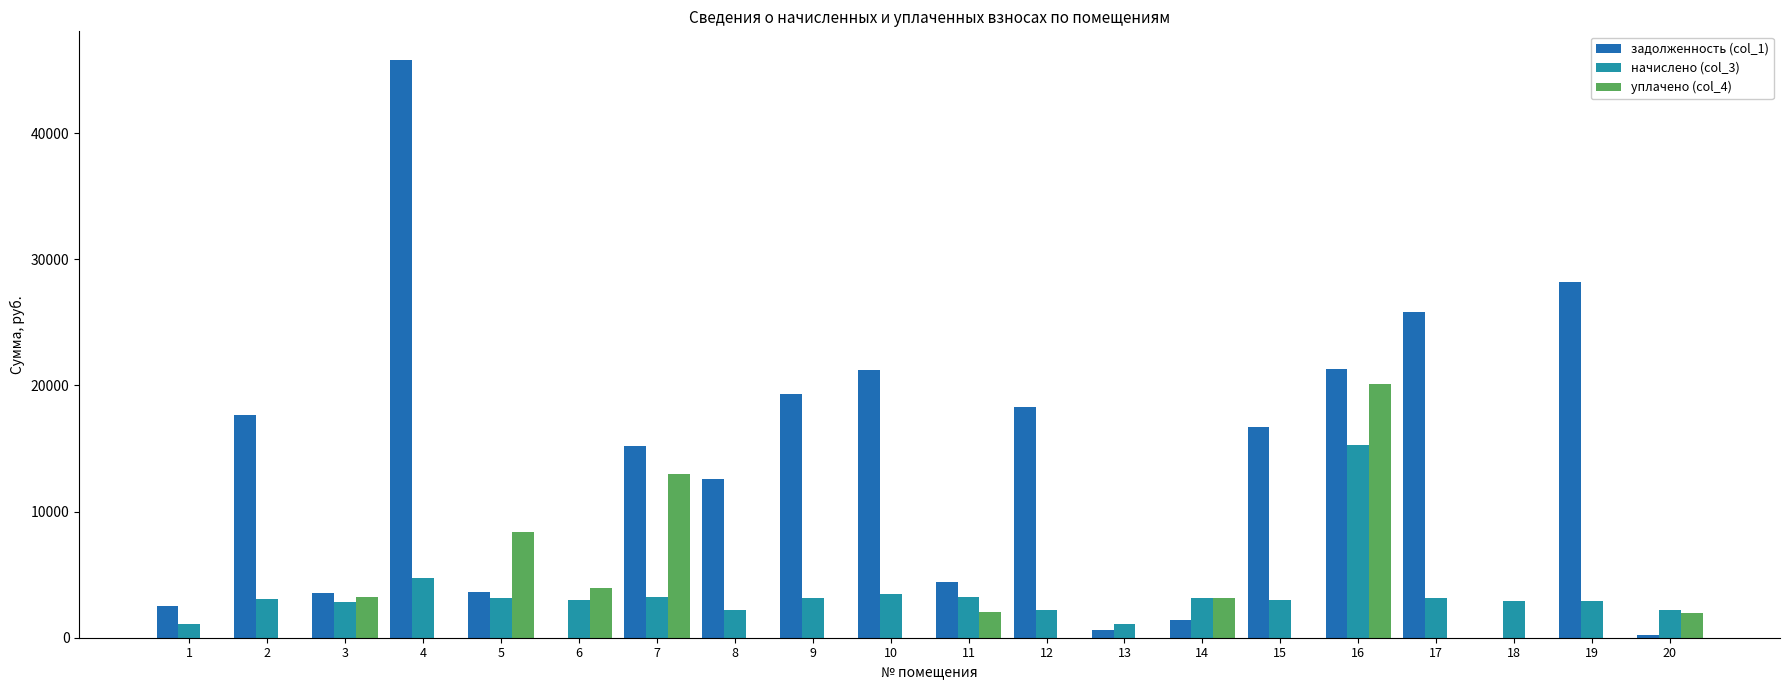

What is the total value across all series at 9?

22467.5